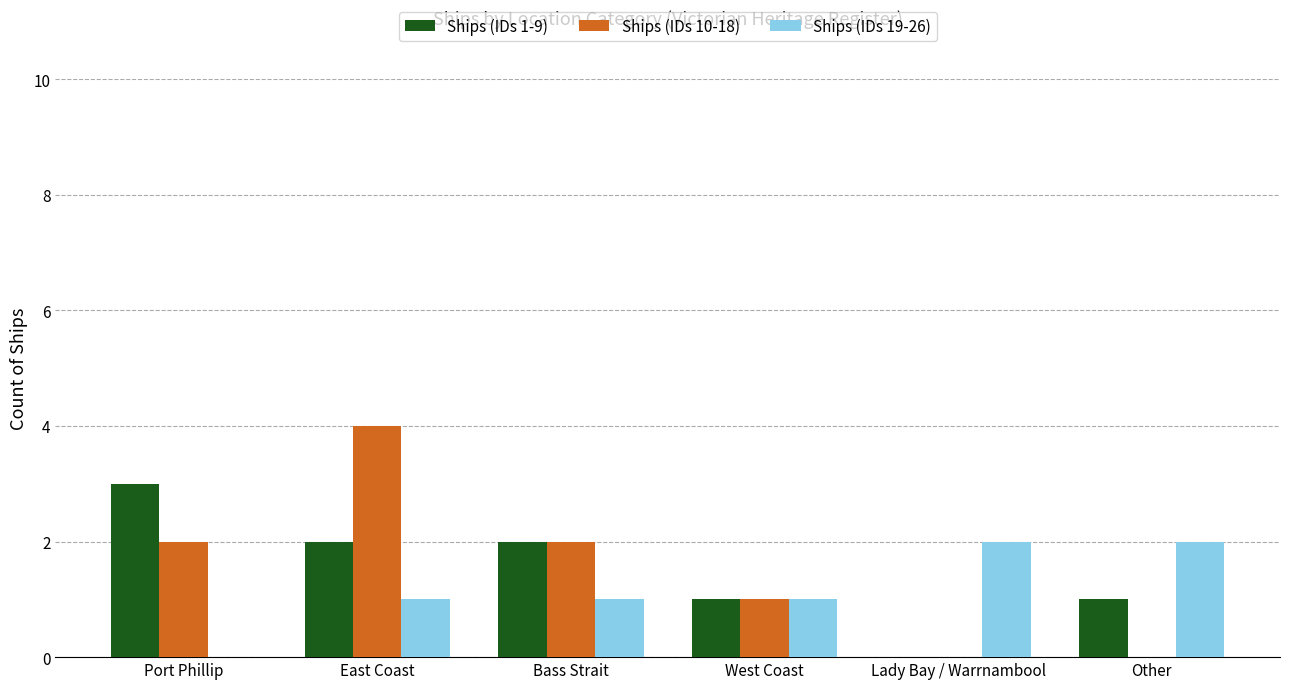

How many groups of bars are there?

6